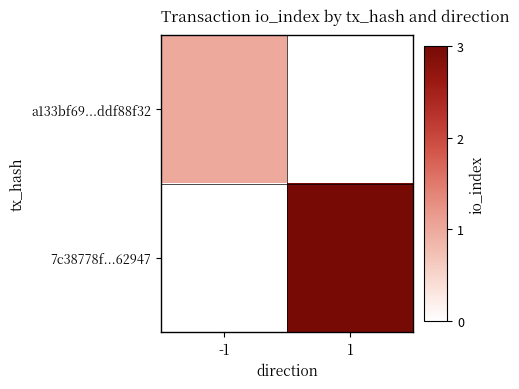

Rank the series at 1 from highest to lowest value.

7c38778f...62947, a133bf69...ddf88f32